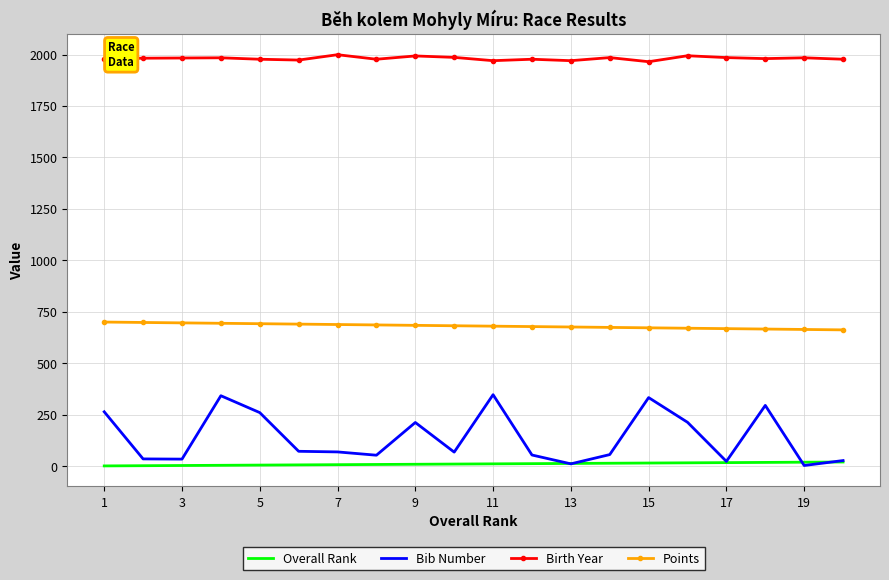

Rank the series by their maximum value, from lowest to highest.

Overall Rank, Bib Number, Points, Birth Year